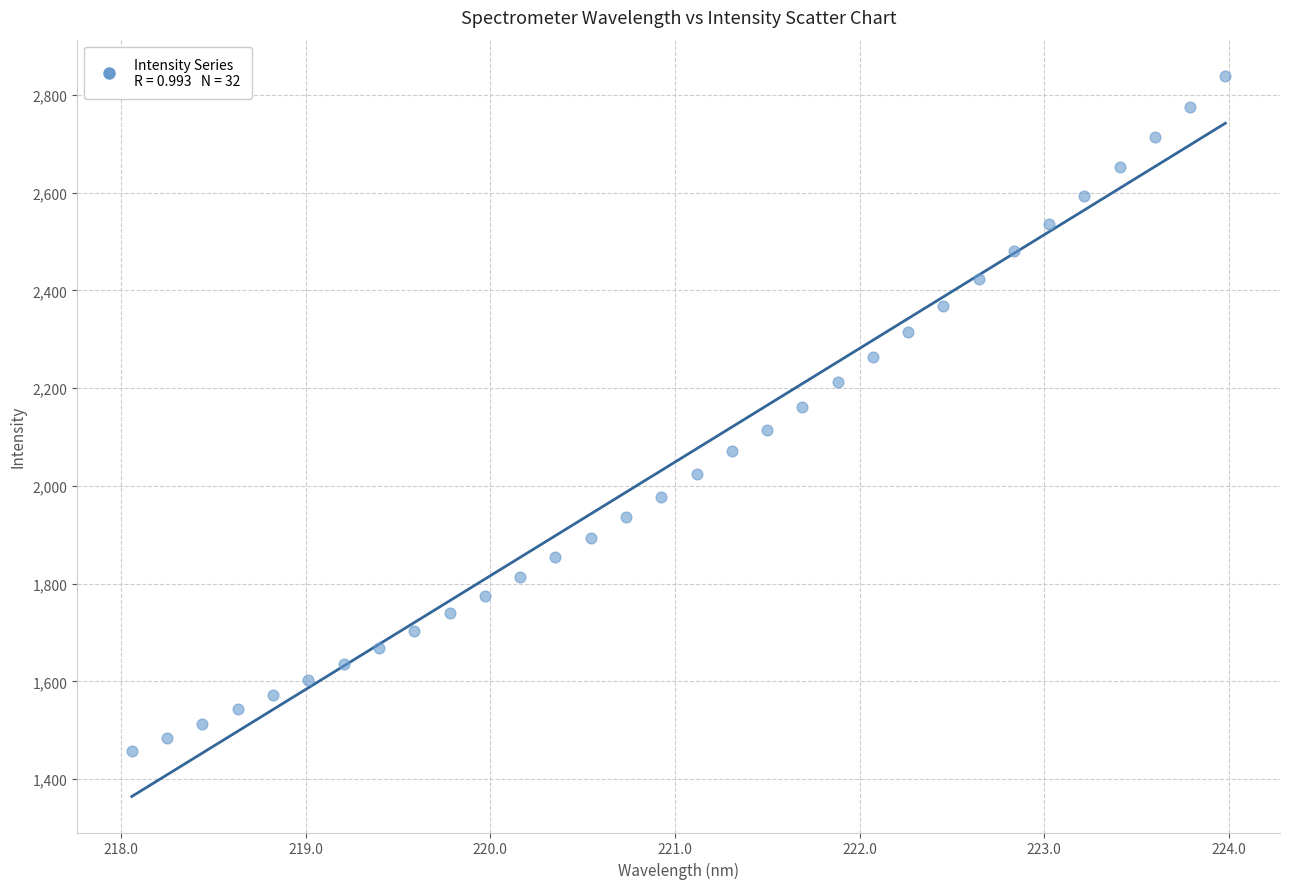

What is the range of X values (max minus min)?

5.9